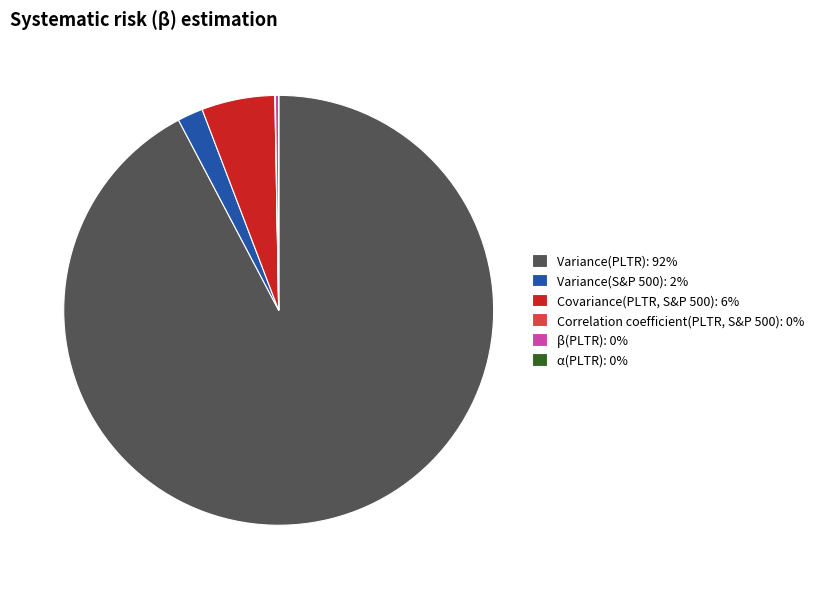

What is the largest slice in the pie chart?

Variance(PLTR)